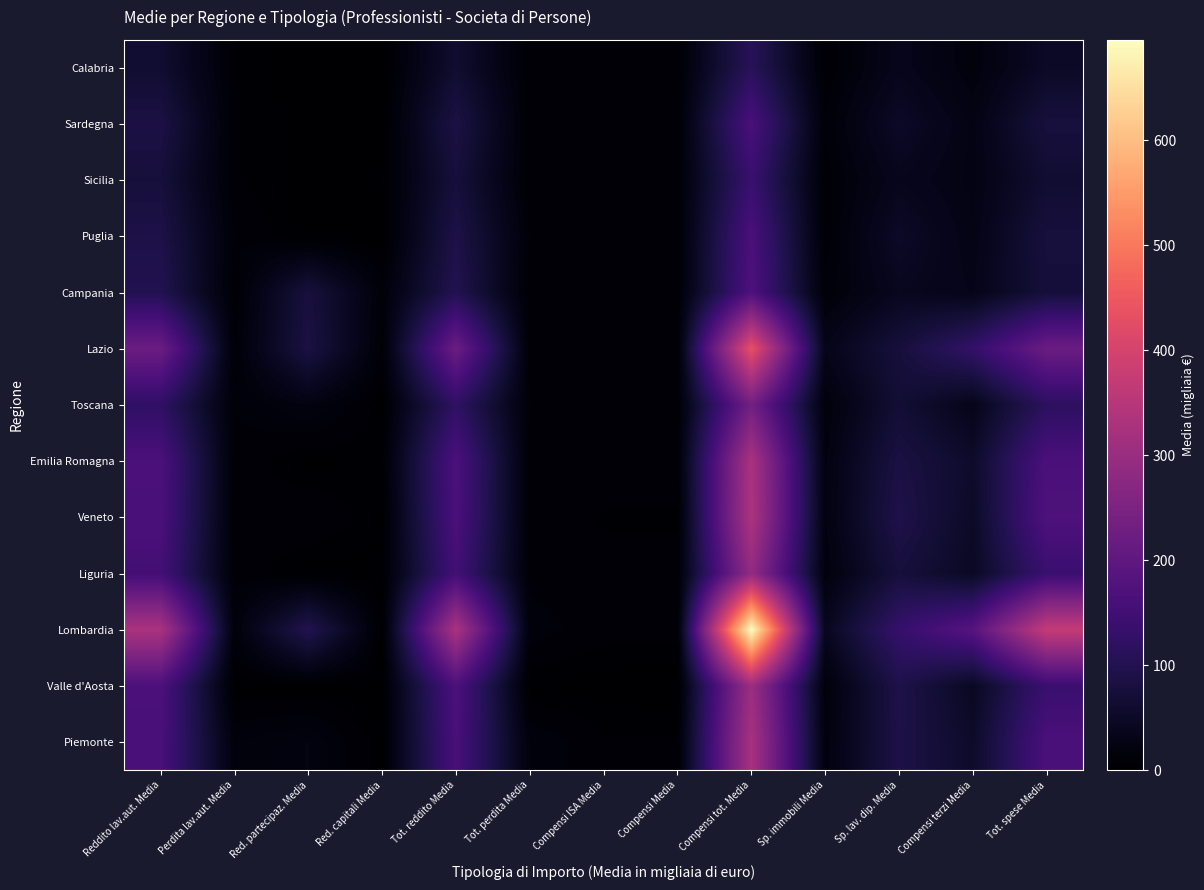

Rank the series at Compensi ISA Media from lowest to highest value.

Valle d'Aosta, Veneto, Piemonte, Calabria, Toscana, Puglia, Sardegna, Campania, Lombardia, Liguria, Emilia Romagna, Sicilia, Lazio